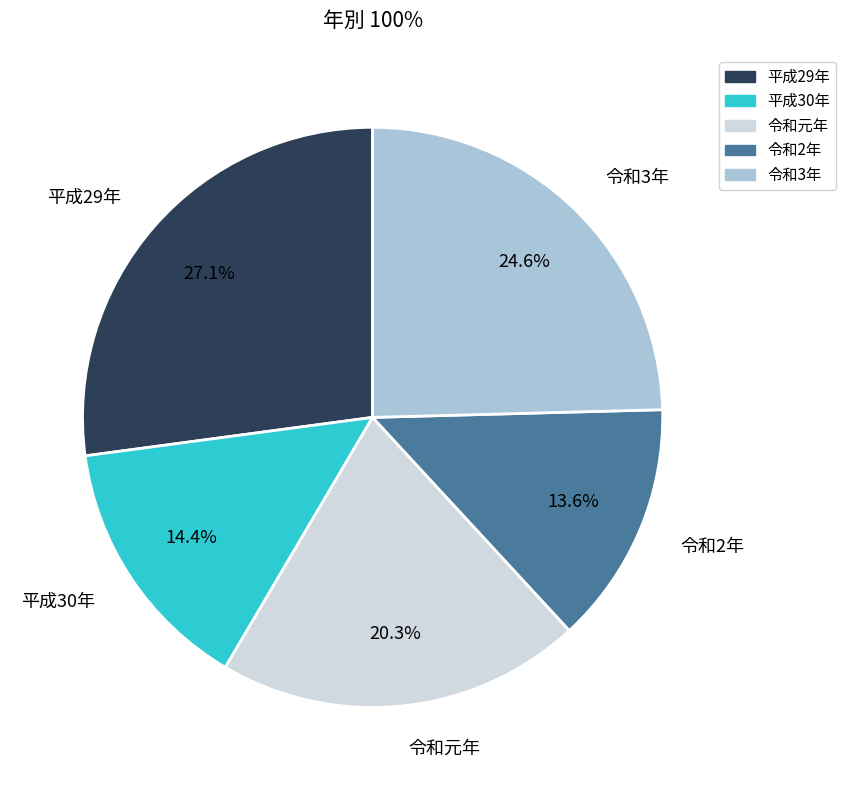

How many segments does this pie chart have?

5